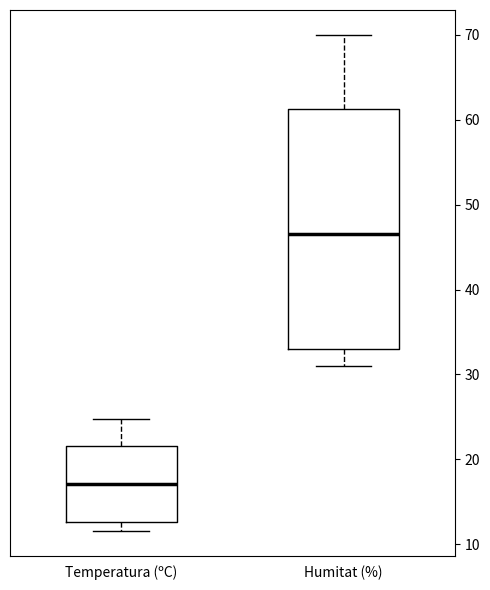

Which box is the tallest, from its lower edge to its upper edge?

Humitat (%)